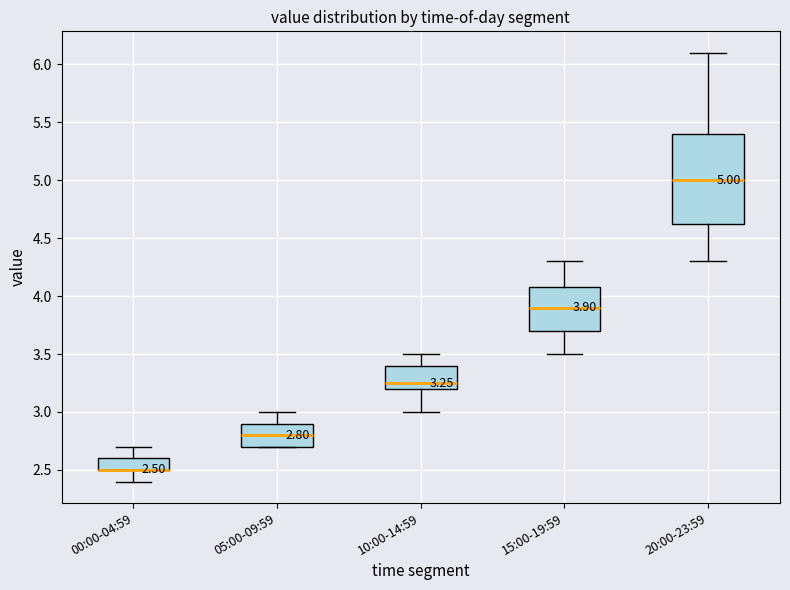

Which box is the tallest, from its lower edge to its upper edge?

20:00-23:59